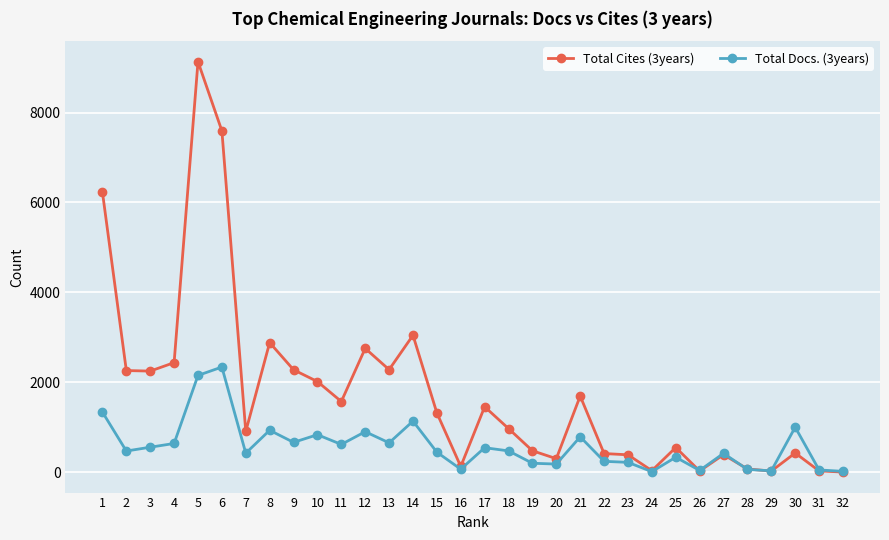

True or false: Total Docs. (3years) has a value of 732 at 1.

False